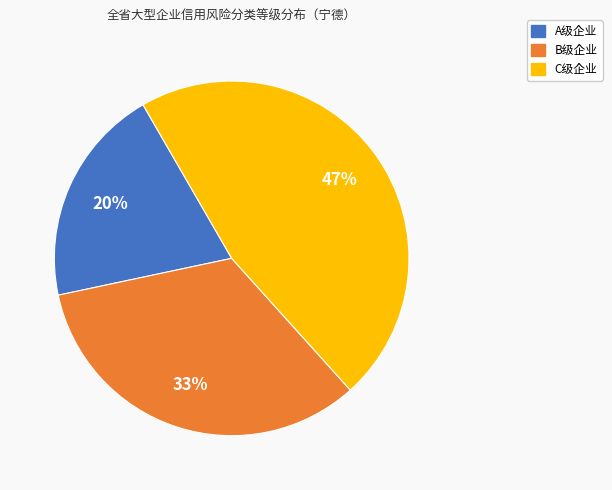

Count the number of slices in the pie.

3